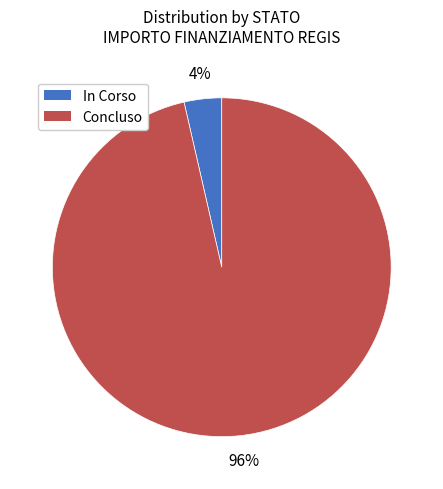

To the nearest percent, what percentage of the pie is In Corso?

4%